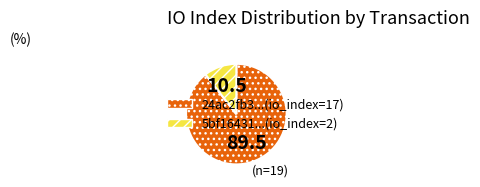

Rank the categories by value from lowest to highest.

5bf16431...(io_index=2), 24ac2fb3...(io_index=17)